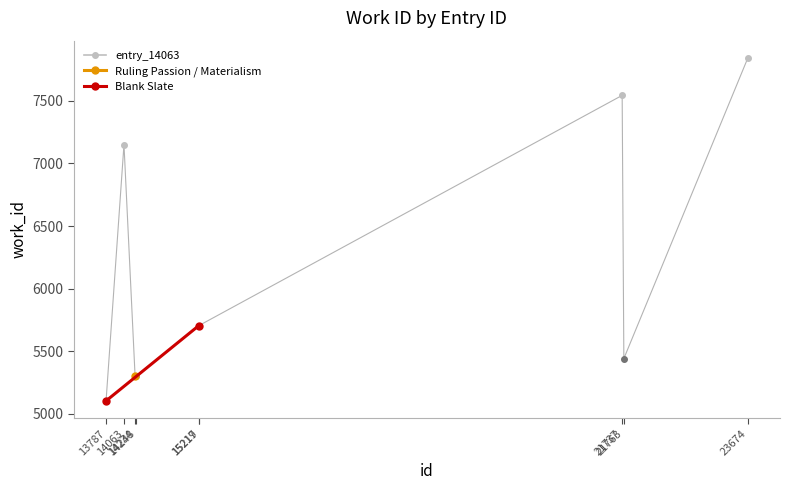

What is the difference between the maximum and minimum values?

2741